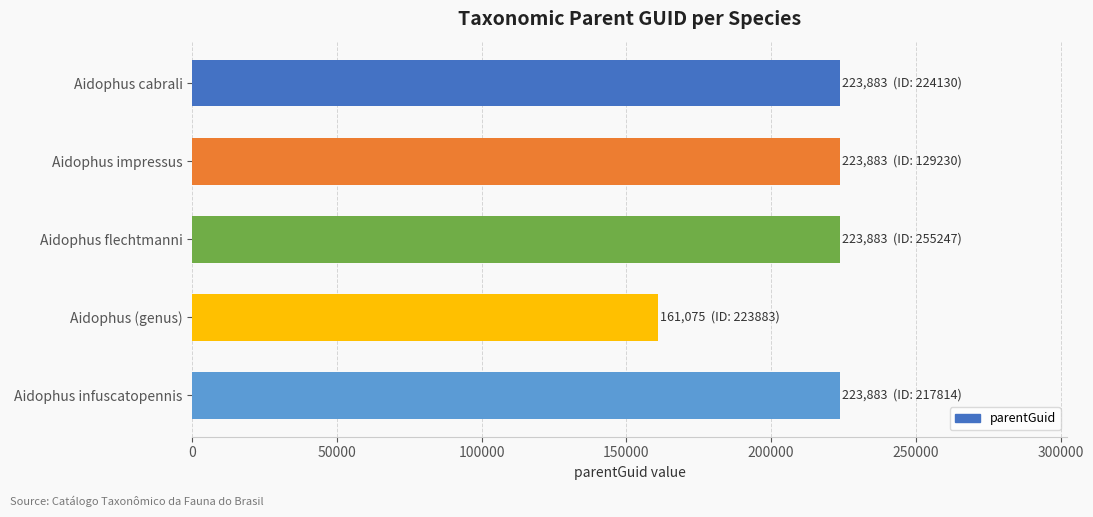

What is the ratio of the value at Aidophus infuscatopennis to the value at Aidophus impressus?

1.0